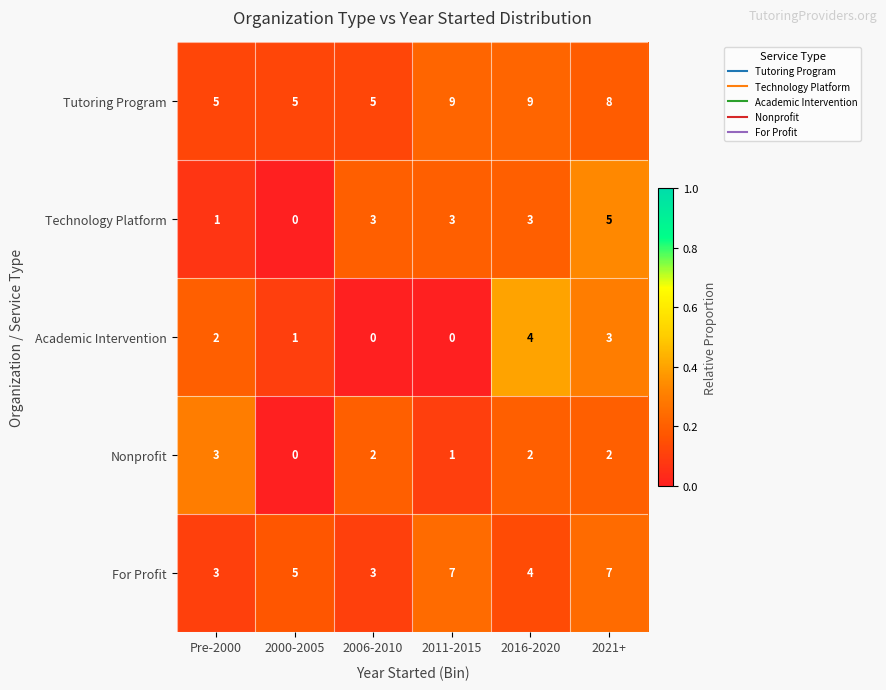

At which label does Nonprofit first exceed 2?

Pre-2000